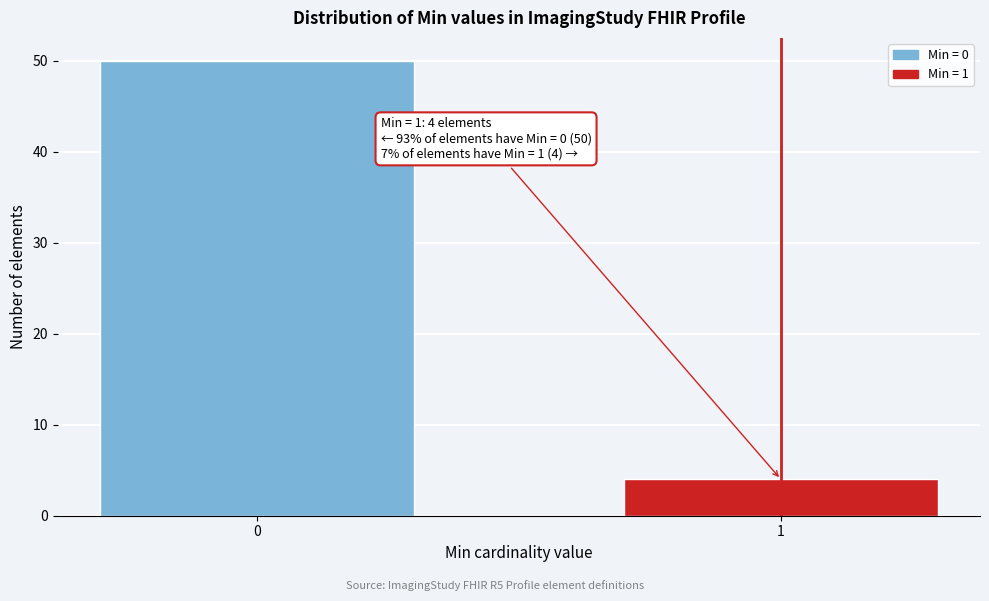

Reading left to right, extract all data points from this chart.

0=50	1=4